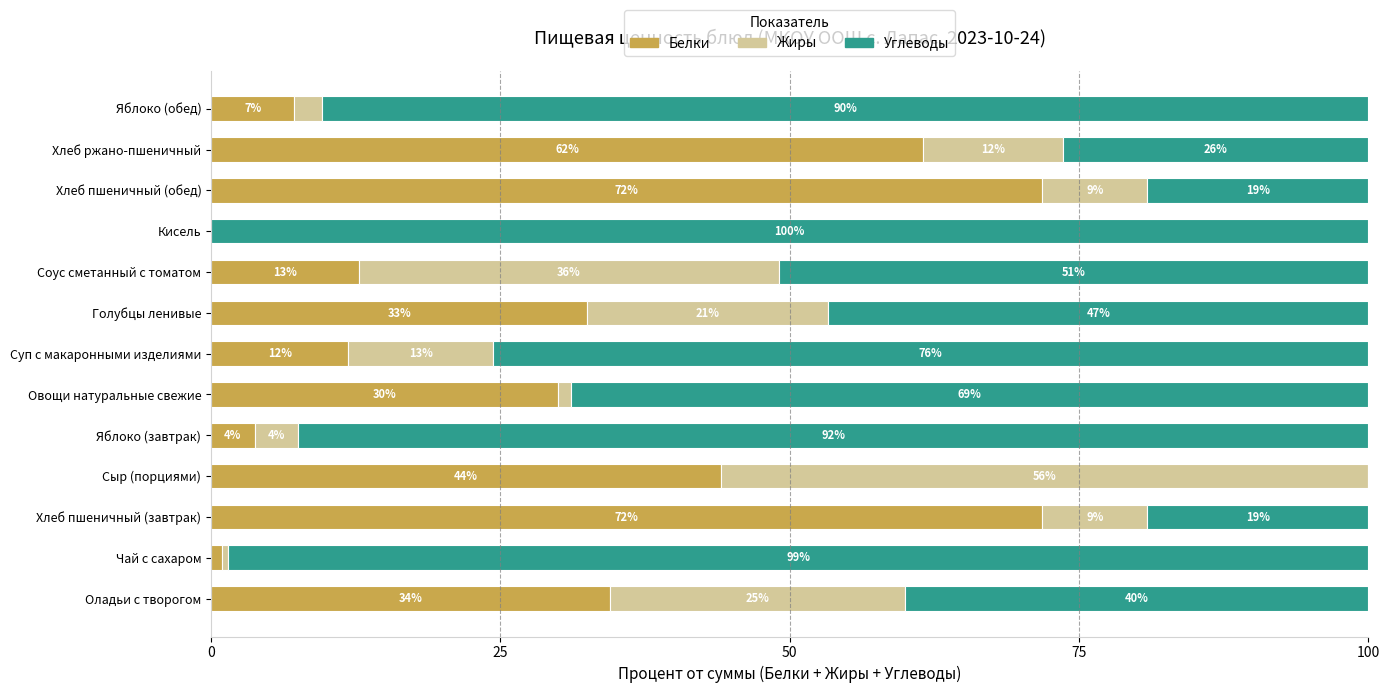

What are all the series names shown in the legend?

Белки, Жиры, Углеводы